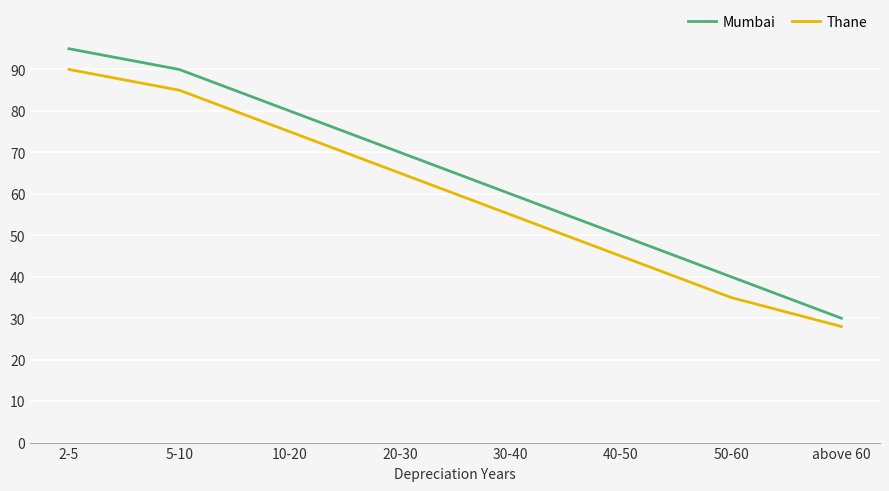

What are all the series names shown in the legend?

Mumbai, Thane